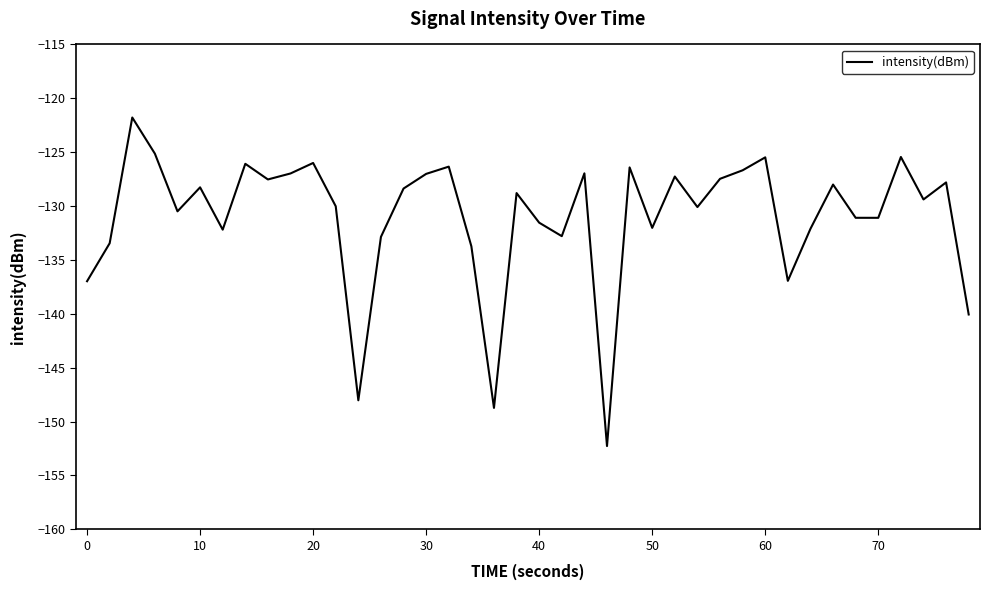

Does the chart display data point markers on the line(s)?

No